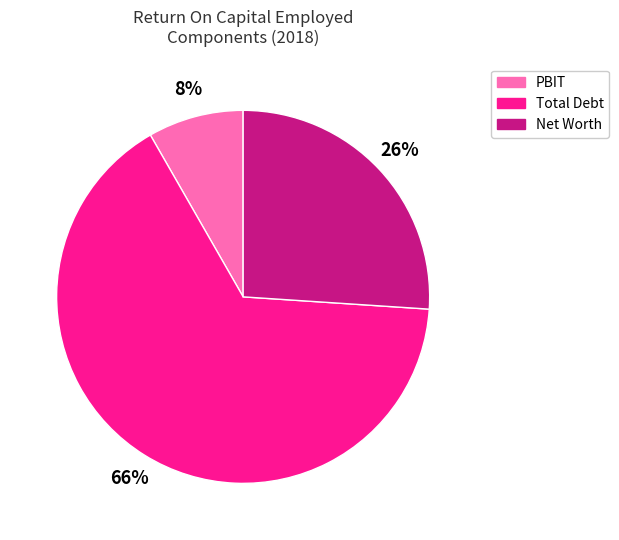

Is there a majority slice in this chart?

Yes